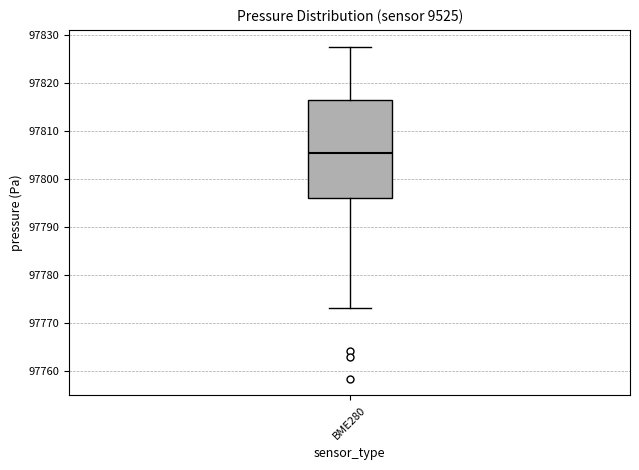

Where is the upper edge of the box for BME280 on the y-axis? The values are not printed on the chart, so give them approximately, as read against the axis.

97817